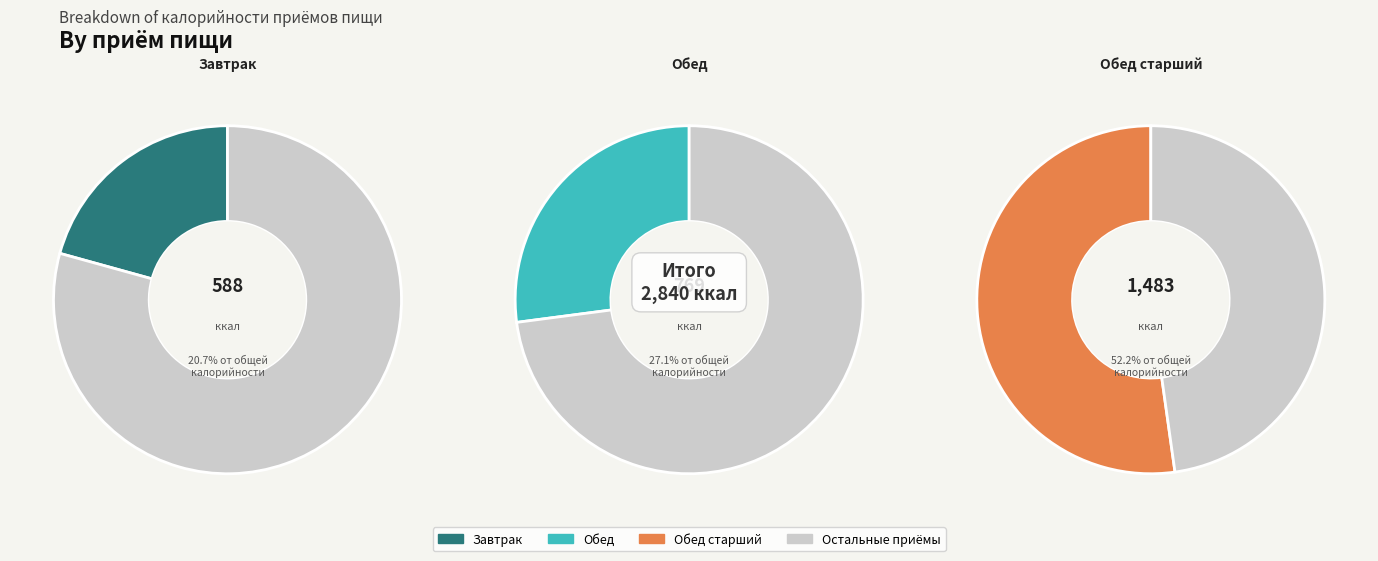

Does Завтрак account for over 50% of the chart?

No